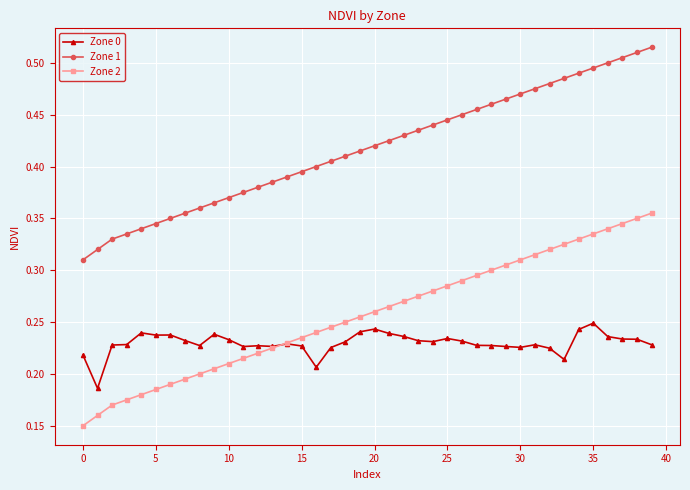

How many Zone 0 values are between 0 and 1?

40